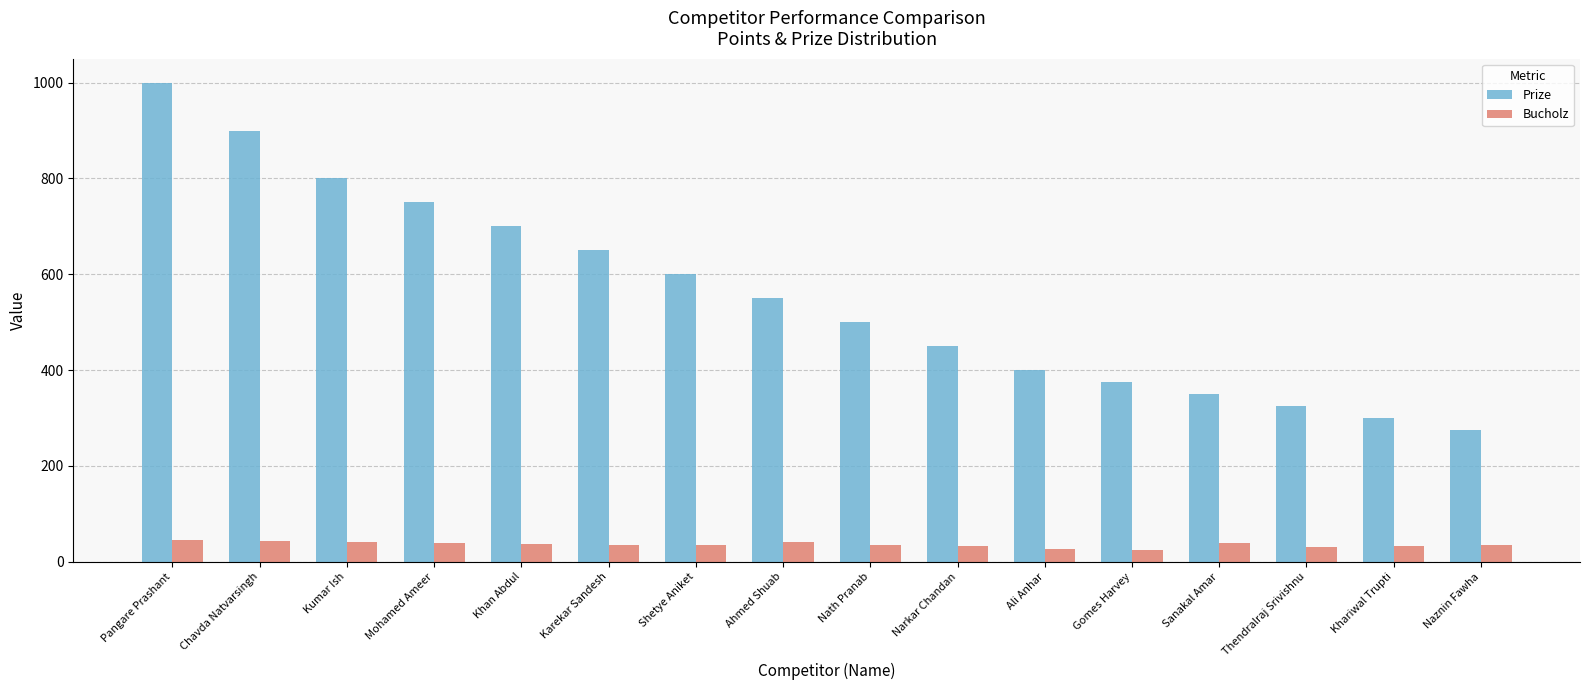

What is the label of the 12th bar from the right?

Khan Abdul